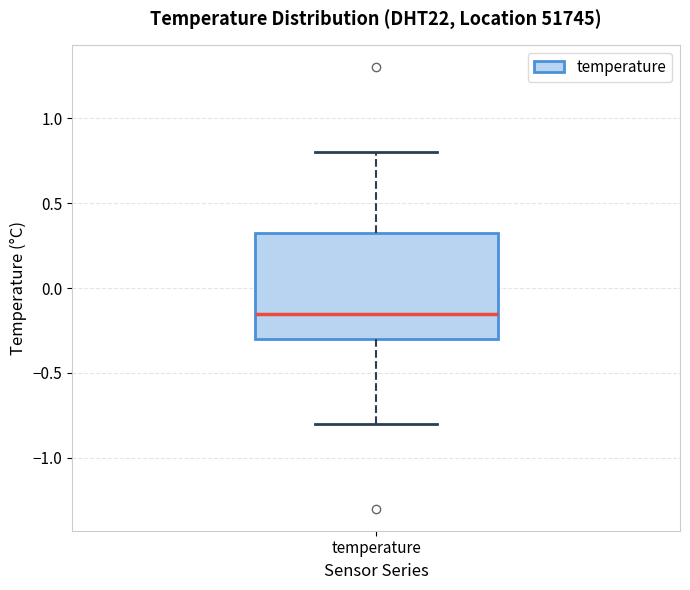

Read this box plot against the y-axis: the position of the median line, the range covered by the box, and the ends of both whiskers. The values are not printed on the chart, so give them approximately, as read against the axis.

median -0.15, box -0.30 to 0.35, whiskers -0.80 to 0.80